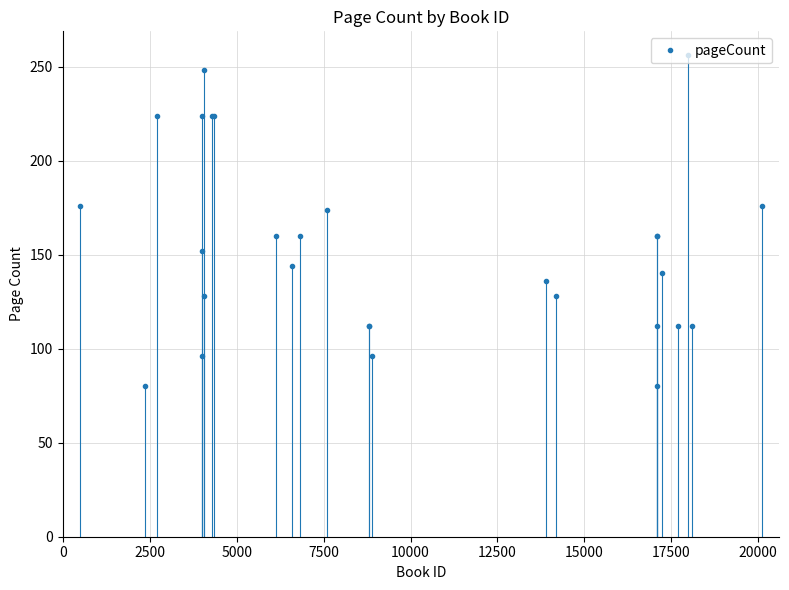

Does the chart display data point markers on the line(s)?

Yes